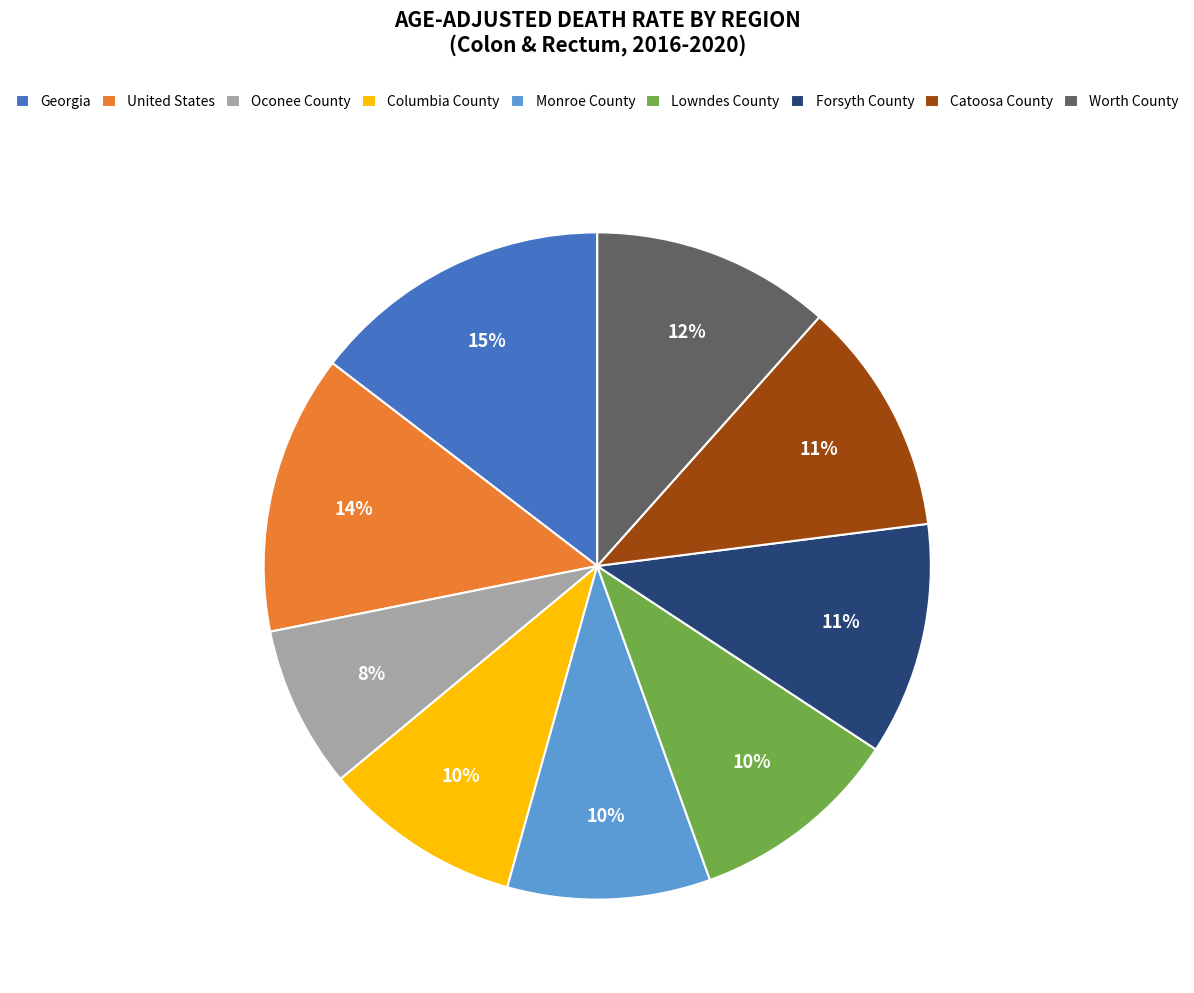

How many slices are in this pie chart?

9